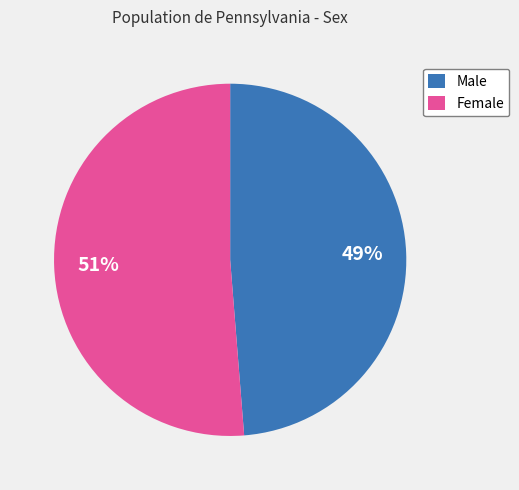

Is the sum of Male and Female greater than half?

Yes